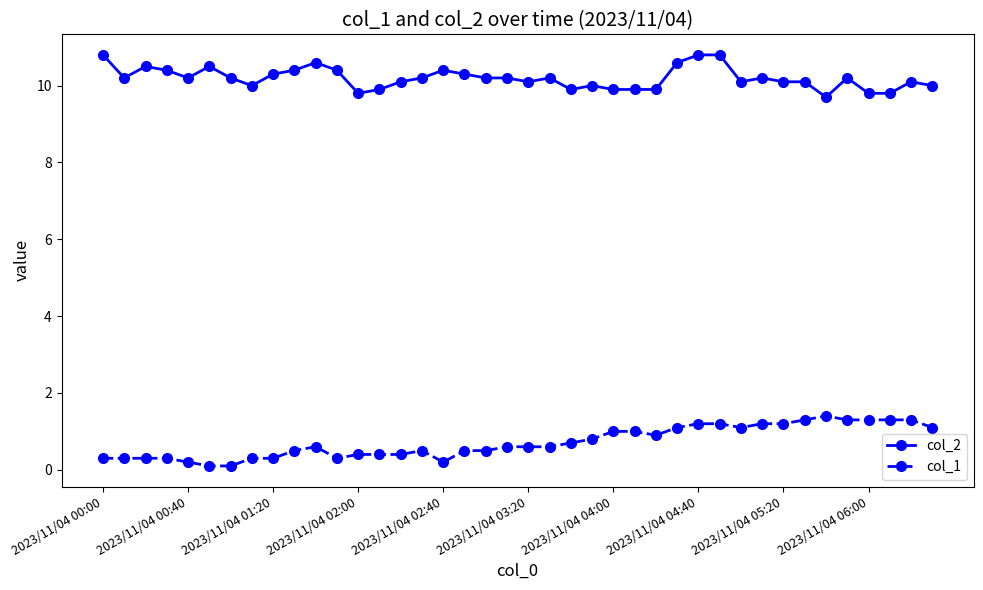

What is the highest value of the col_2 series?

10.8